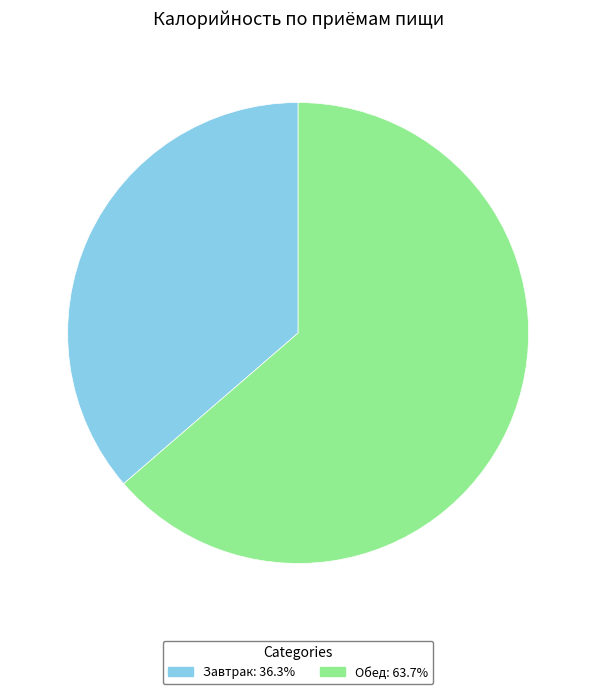

What is the majority slice?

Обед